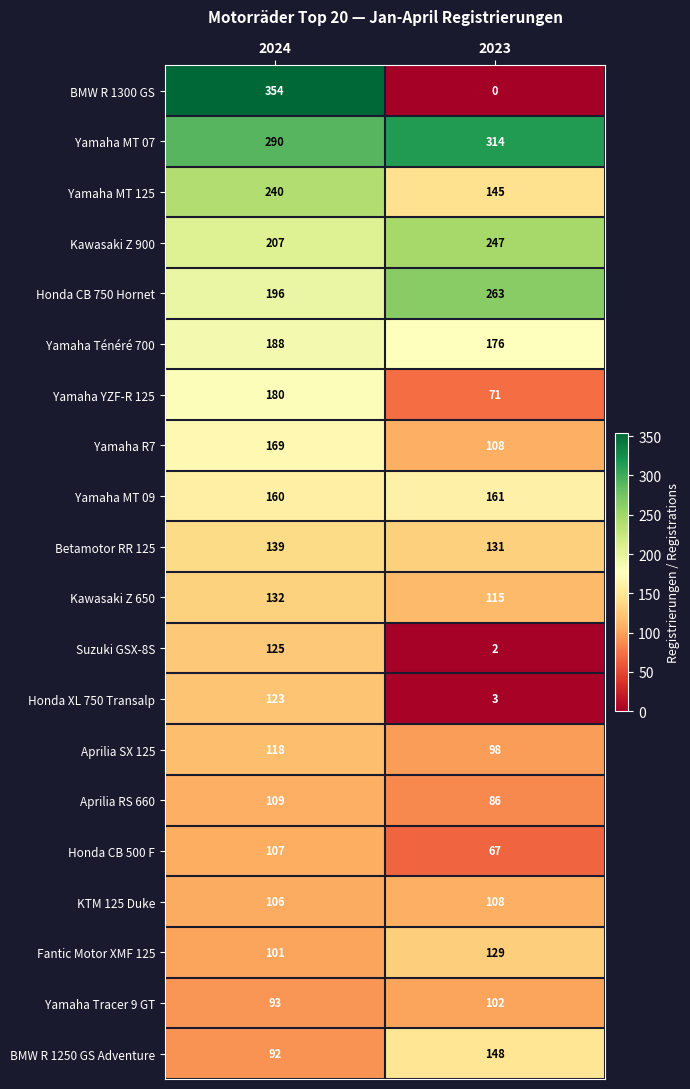

At which category is the sum across all series the highest?

2024